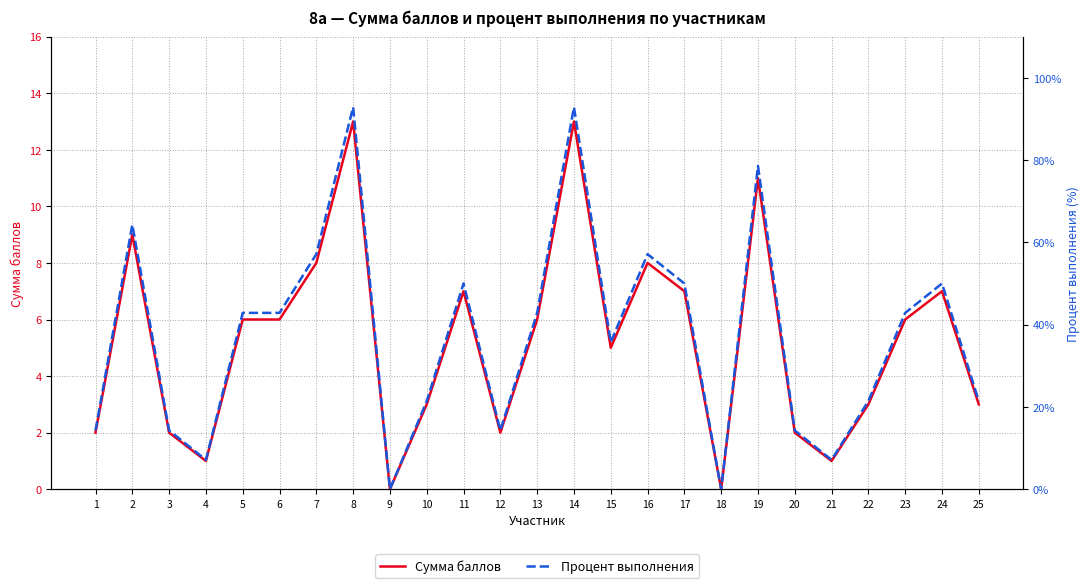

Rank the series at 12 from lowest to highest value.

Сумма баллов, Процент выполнения